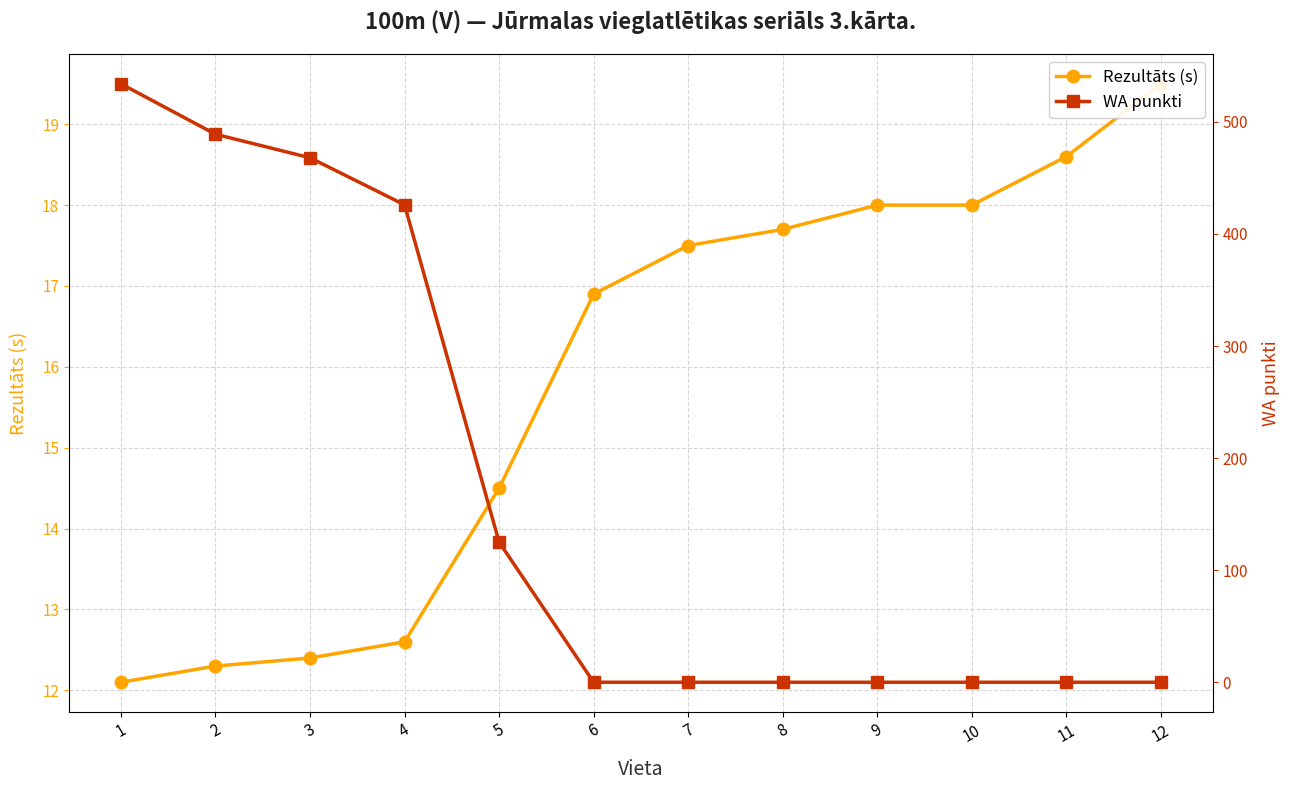

Which series changed the most between 2 and 11?

WA punkti